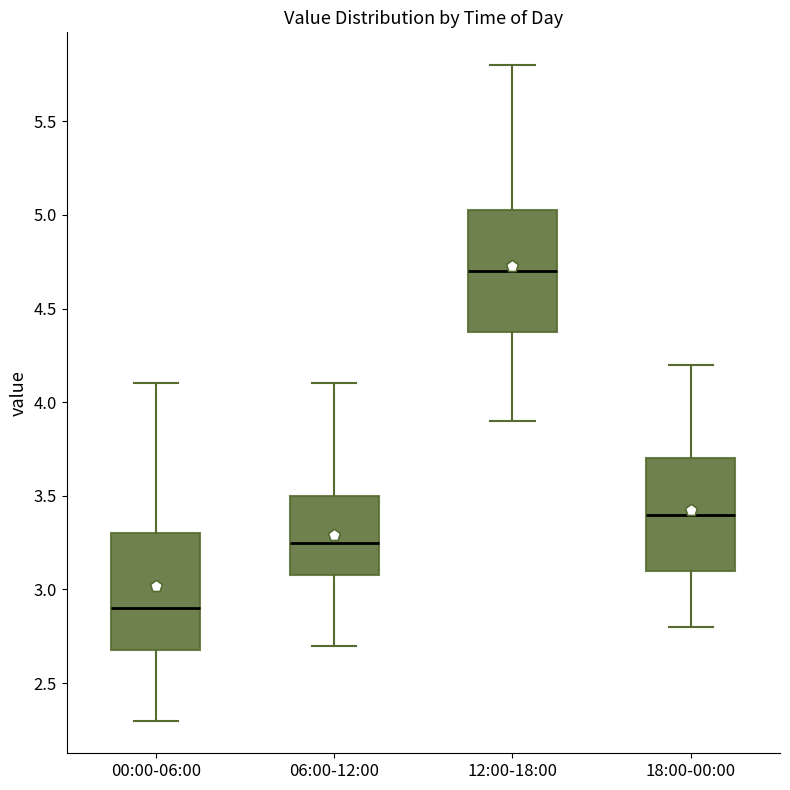

Reading left to right, read every box against the y-axis: the position of its median line, the range the box covers, and the ends of its whiskers. The values are not printed on the chart, so give them approximately, as read against the axis.

00:00-06:00: median 2.90, box 2.70 to 3.30, whiskers 2.30 to 4.10
06:00-12:00: median 3.25, box 3.10 to 3.50, whiskers 2.70 to 4.10
12:00-18:00: median 4.70, box 4.40 to 5.05, whiskers 3.90 to 5.80
18:00-00:00: median 3.40, box 3.10 to 3.70, whiskers 2.80 to 4.20